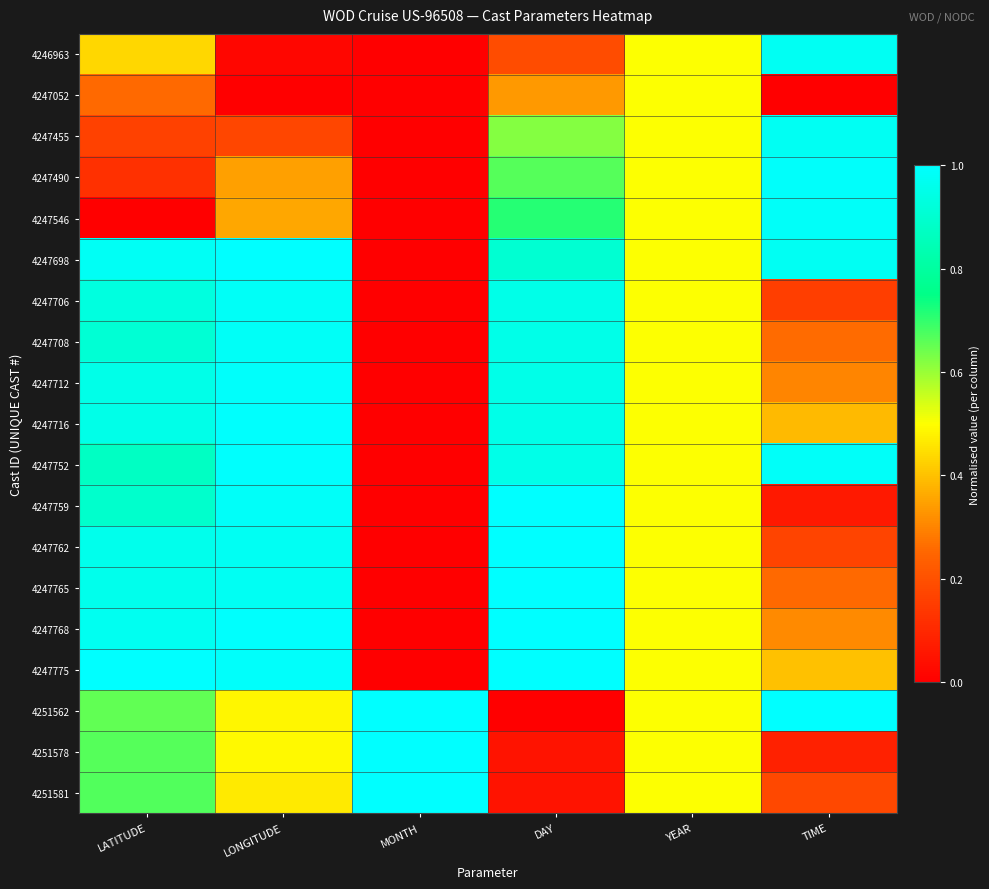

Between TIME and LATITUDE, which is larger?

TIME